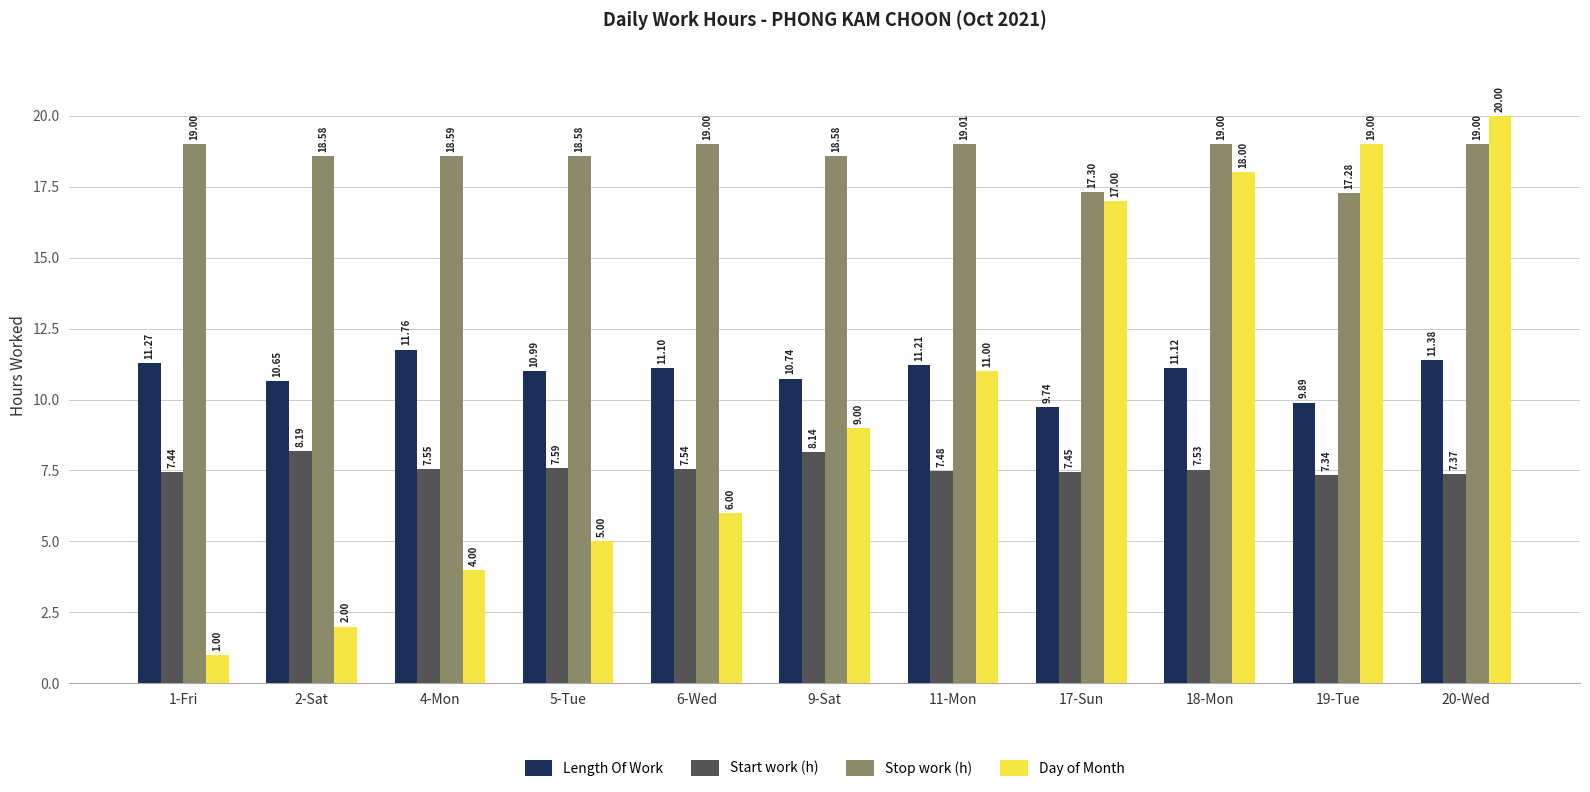

What are all the series names shown in the legend?

Length Of Work, Start work (h), Stop work (h), Day of Month